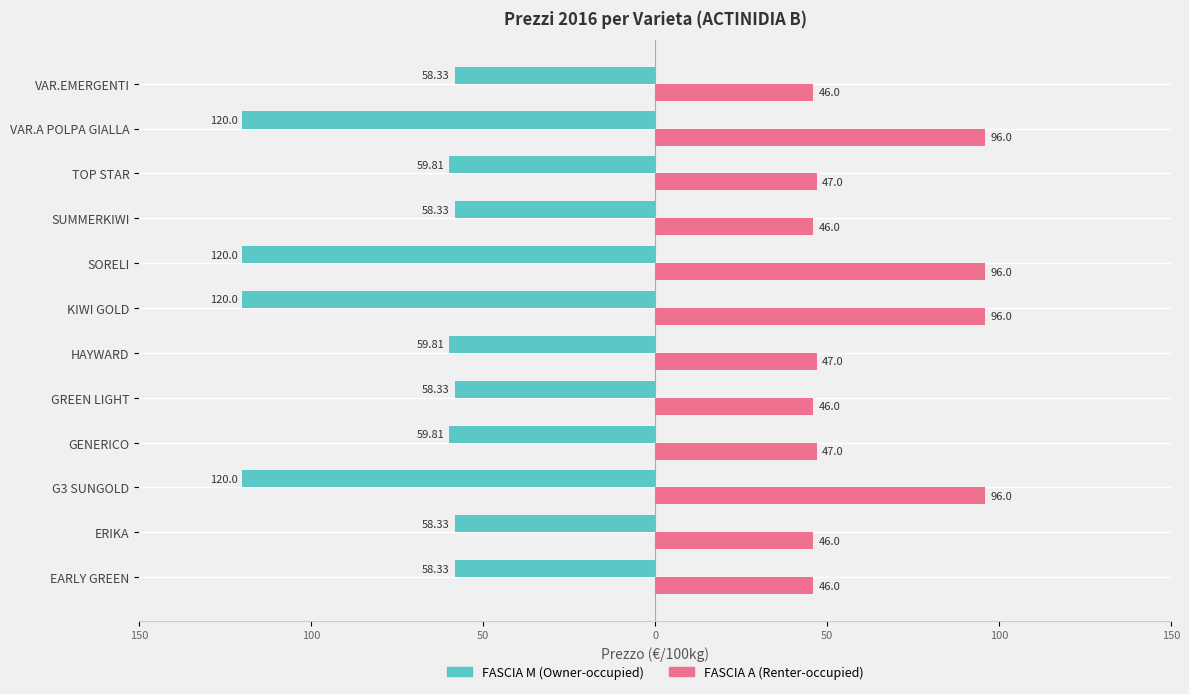

What are all the series names shown in the legend?

FASCIA M (Owner-occupied), FASCIA A (Renter-occupied)